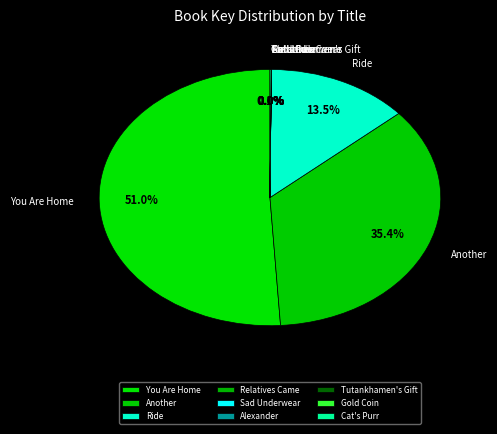

To the nearest percent, what is the difference between the largest and smallest slice percentages?

51%